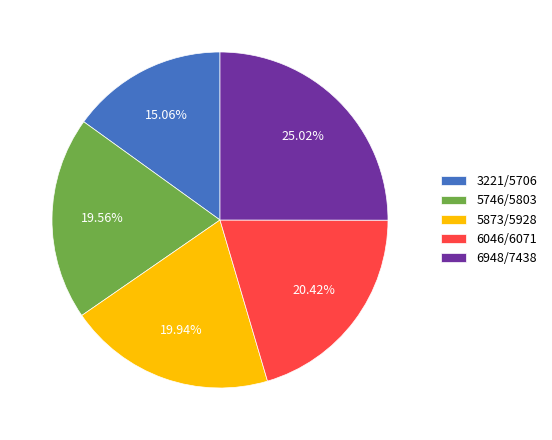

How many slices are in this pie chart?

5